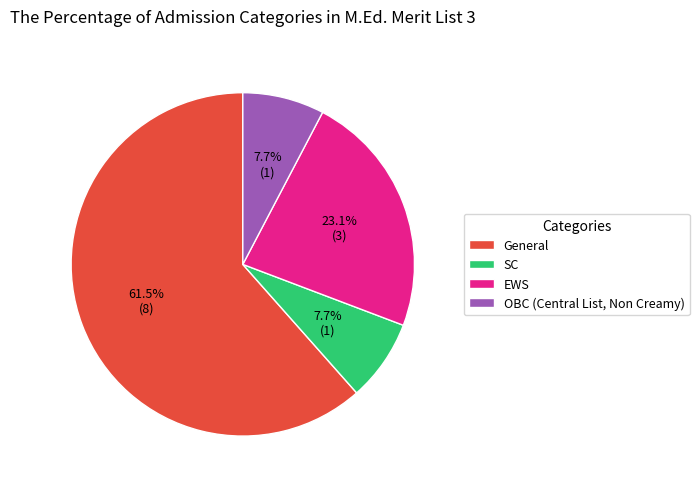

Count the number of slices in the pie.

4